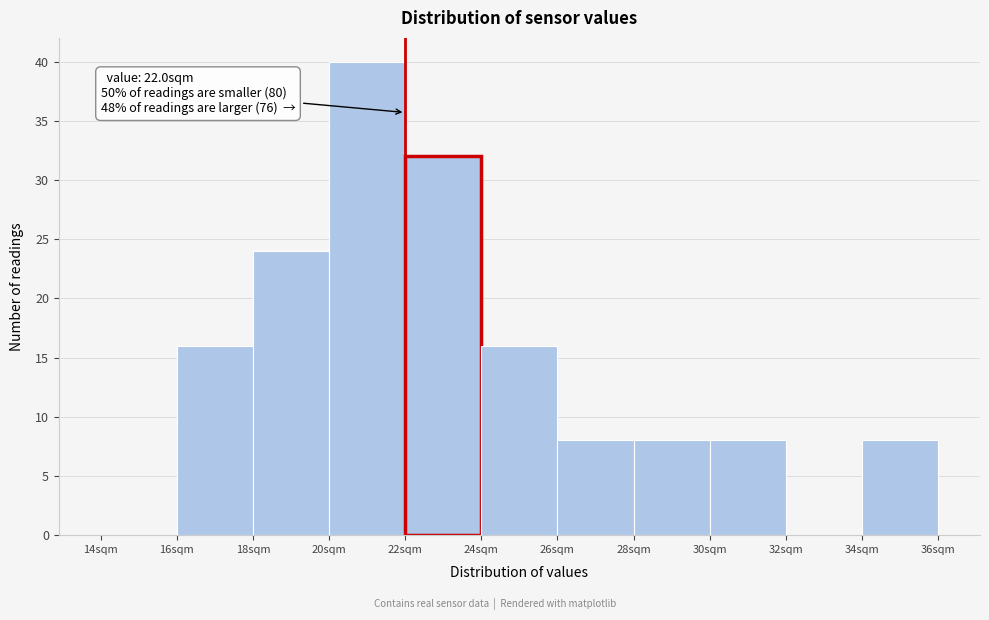

Over which range of the x-axis is the bar tallest?

20 to 22